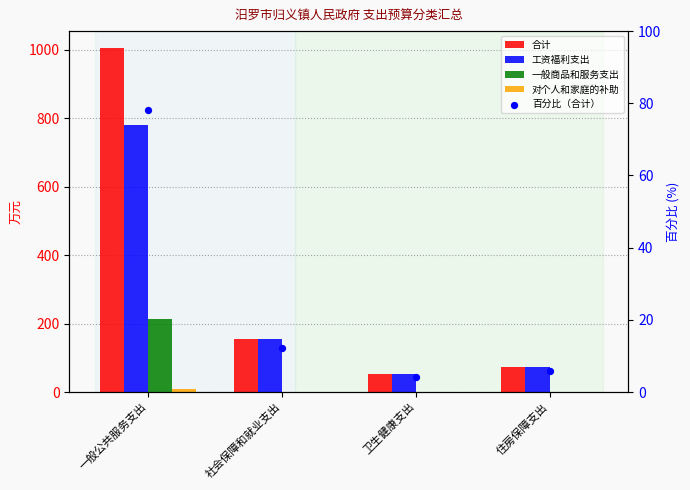

What is the total value across all series at 社会保障和就业支出?

322.7